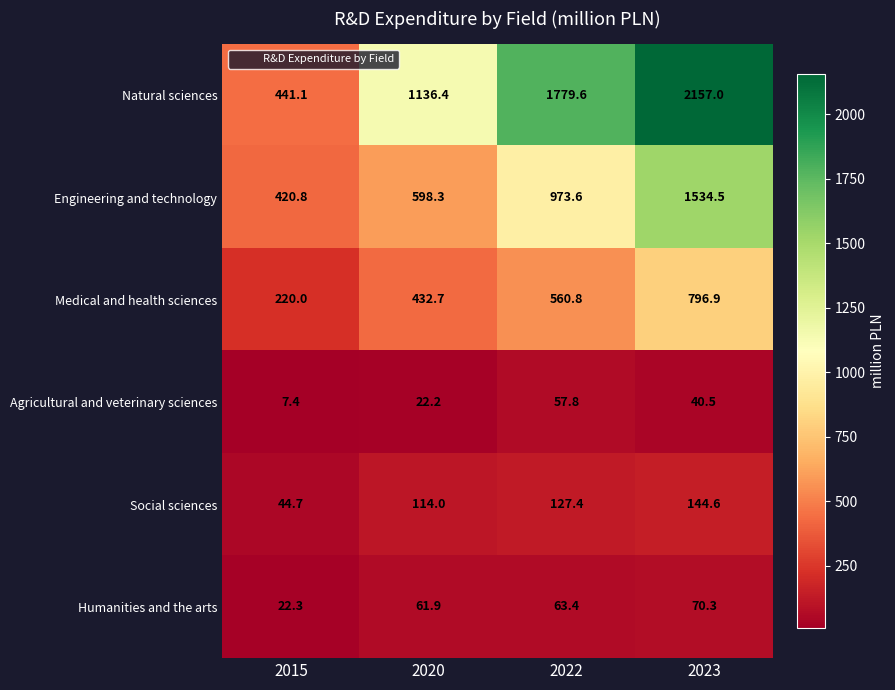

Is it true that Social sciences equals 44.7 at 2015?

True